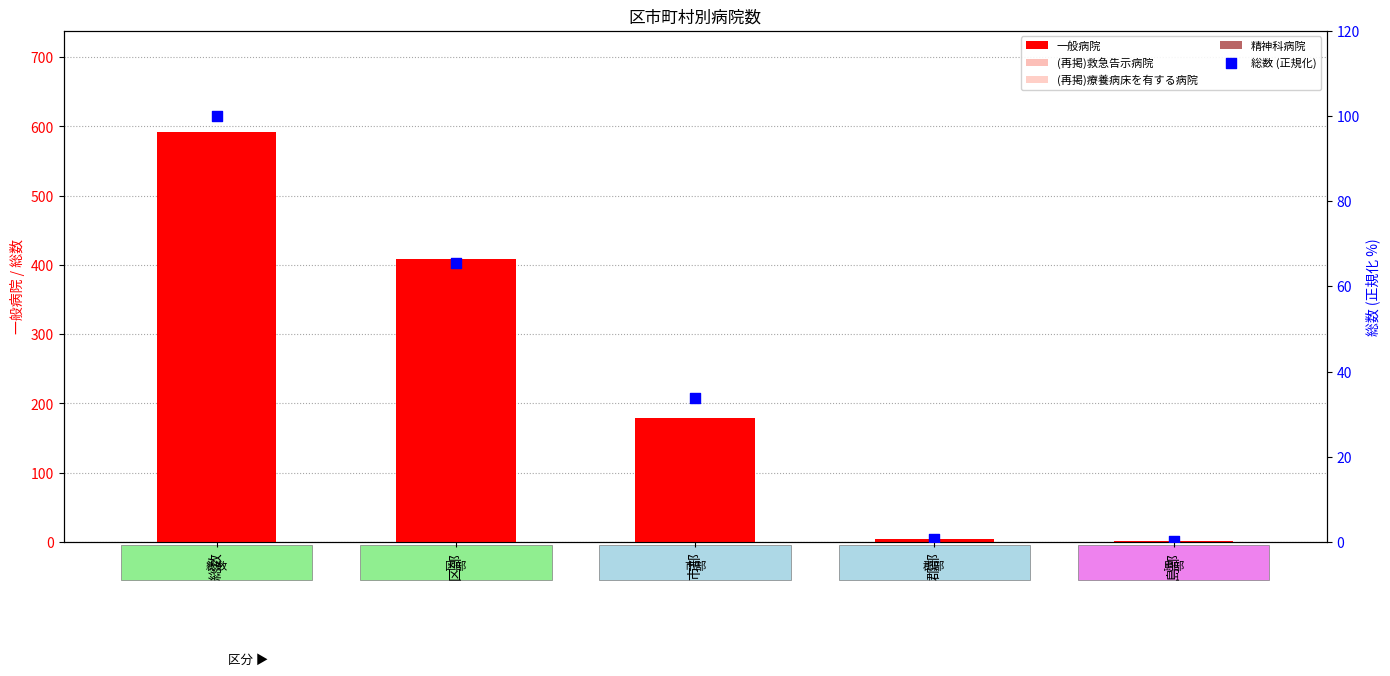

Is the value of (再掲)療養病床を有する病院 at 郡部 greater than the value of 一般病院 at 総数?

No